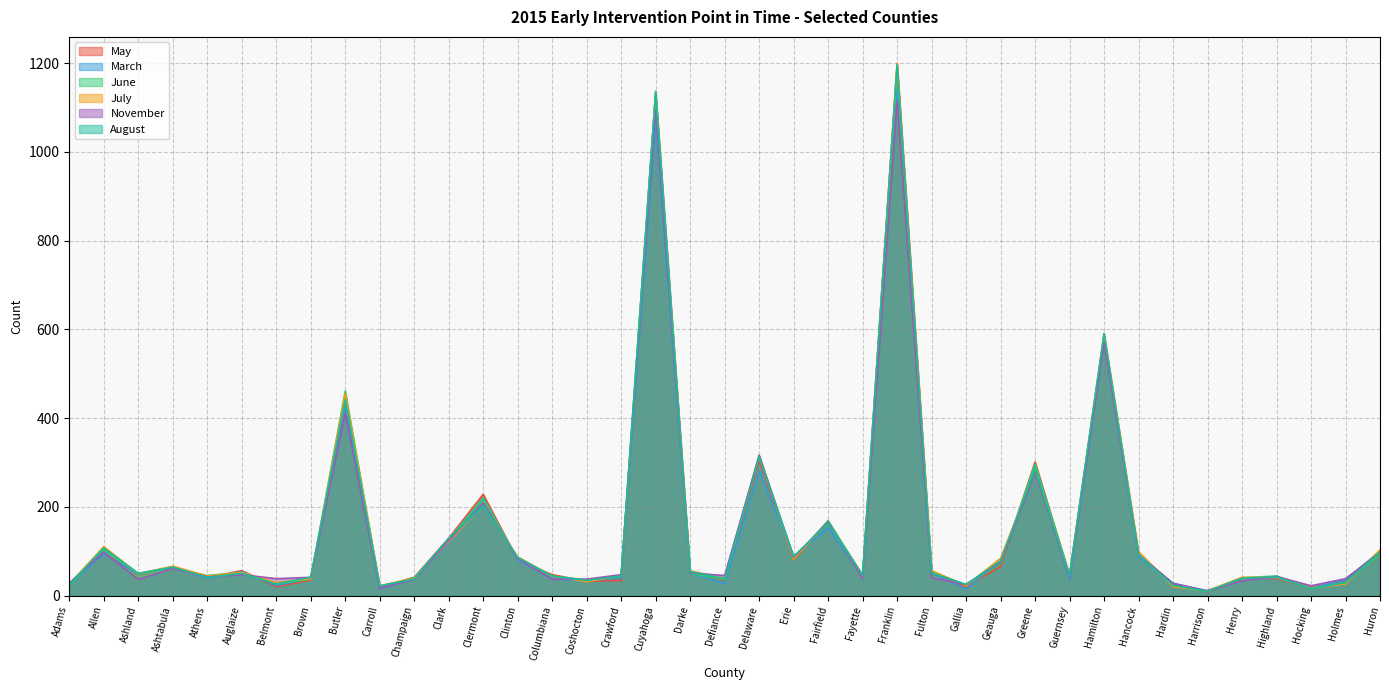

Rank the categories by March value from lowest to highest.

Harrison, Carroll, Gallia, Hocking, Belmont, Adams, Defiance, Hardin, Coshocton, Holmes, Guernsey, Brown, Columbiana, Athens, Henry, Crawford, Highland, Champaign, Fayette, Ashland, Fulton, Darke, Auglaize, Ashtabula, Geauga, Clinton, Hancock, Erie, Allen, Huron, Clark, Fairfield, Clermont, Delaware, Greene, Butler, Hamilton, Cuyahoga, Franklin